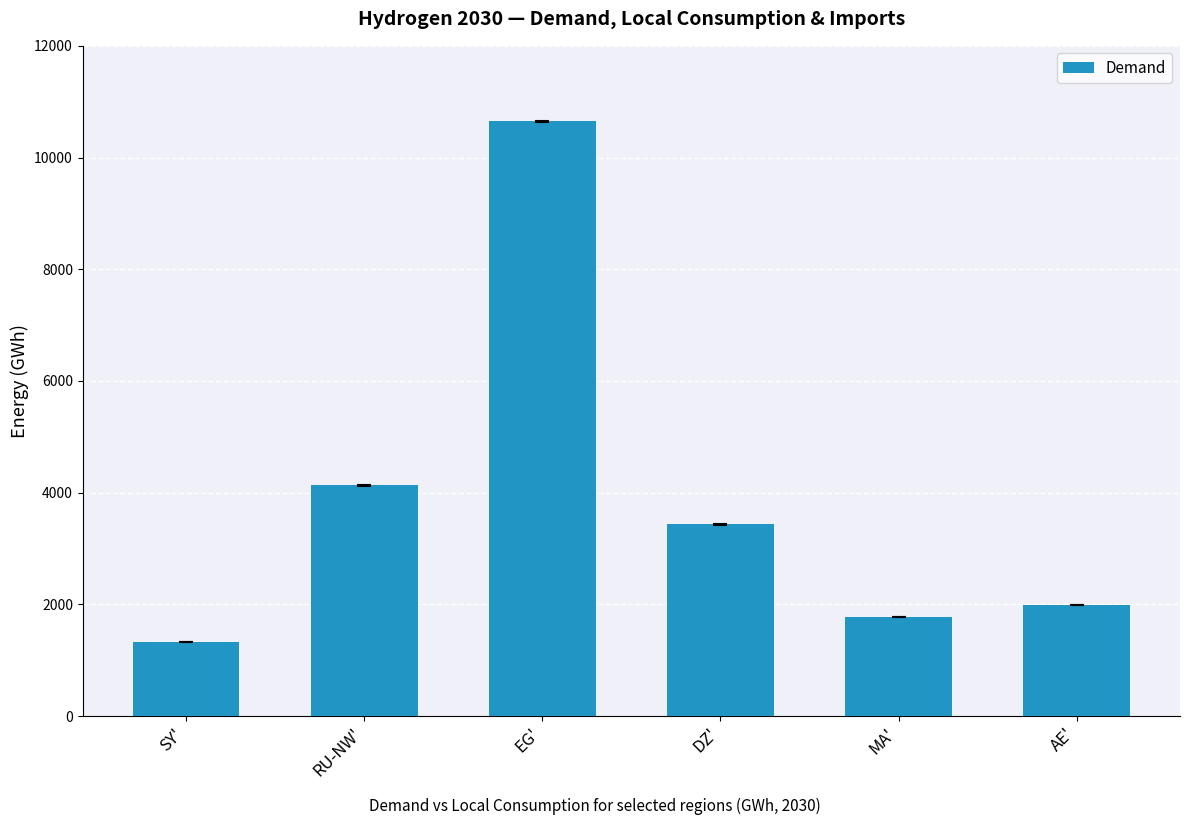

Reading left to right, list all the values displayed in this chart.

SY'=1322	RU-NW'=4129	EG'=10647	DZ'=3431	MA'=1769	AE'=1990